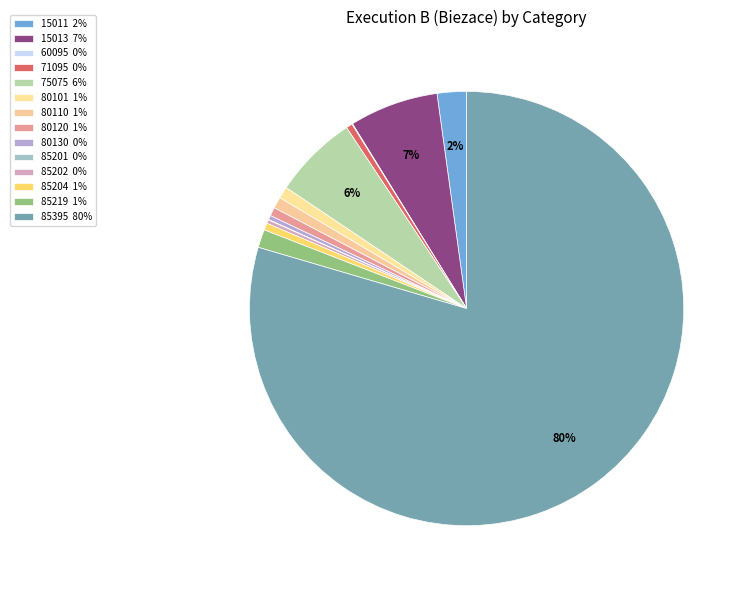

Rank the categories by value from highest to lowest.

85395, 15013, 75075, 15011, 85219, 80101, 80110, 80120, 85204, 71095, 80130, 85202, 60095, 85201